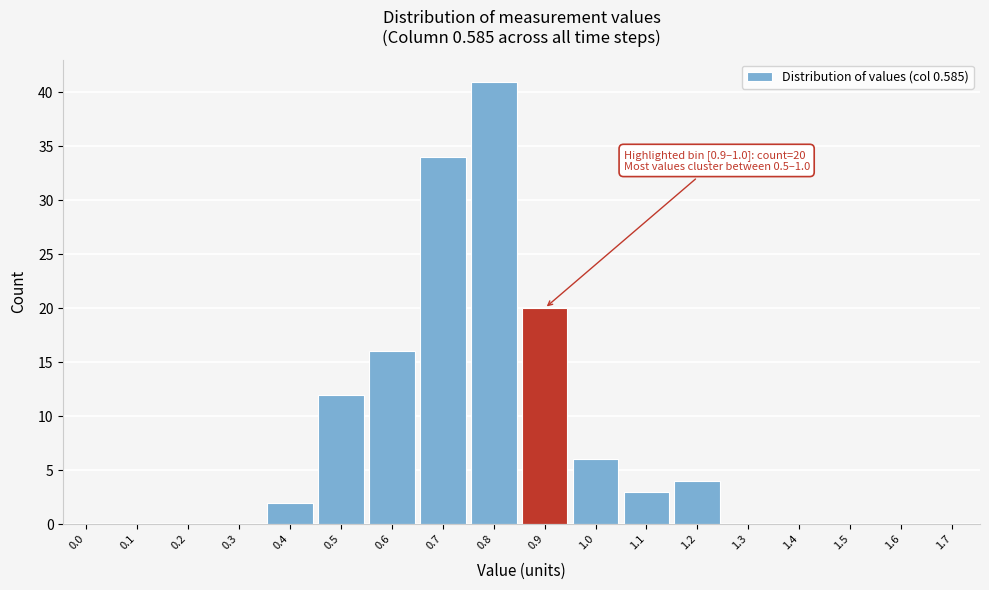

Reading left to right, what are all the values shown in this chart?

0.0=0	0.1=0	0.2=0	0.3=0	0.4=2	0.5=12	0.6=16	0.7=34	0.8=41	0.9=20	1.0=6	1.1=3	1.2=4	1.3=0	1.4=0	1.5=0	1.6=0	1.7=0